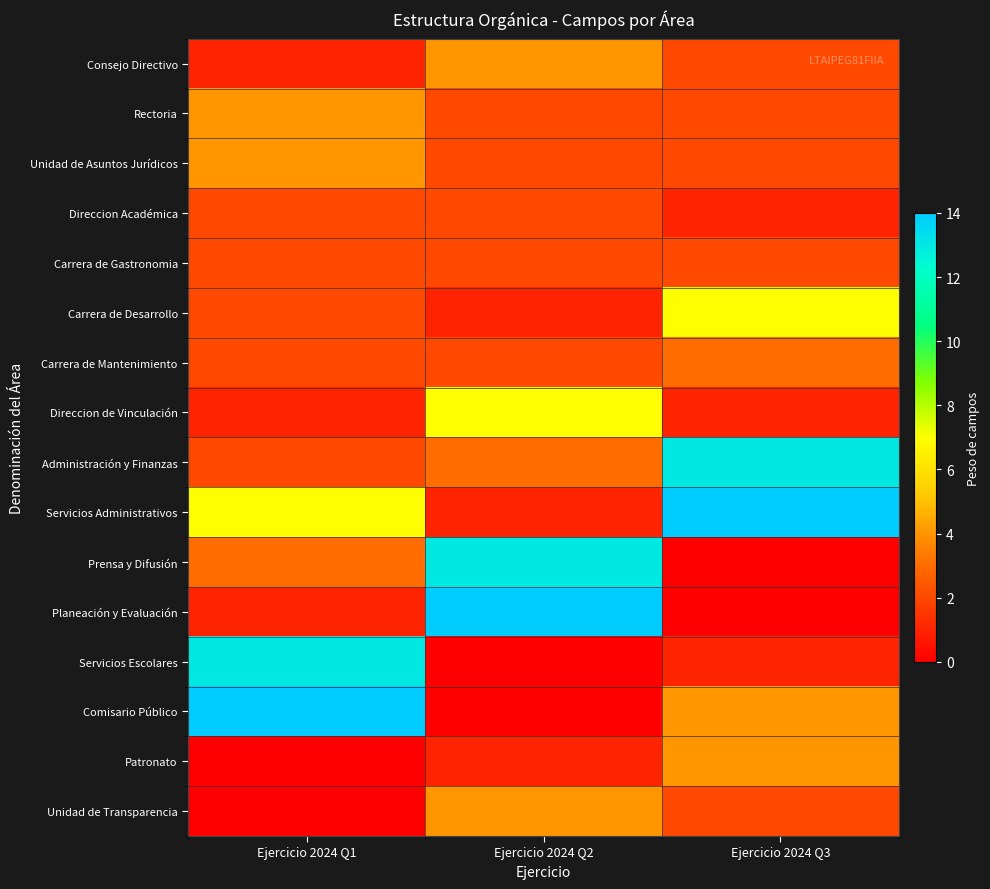

Between Ejercicio 2024 Q1 and Ejercicio 2024 Q2, which series saw the biggest shift?

Comisario Público